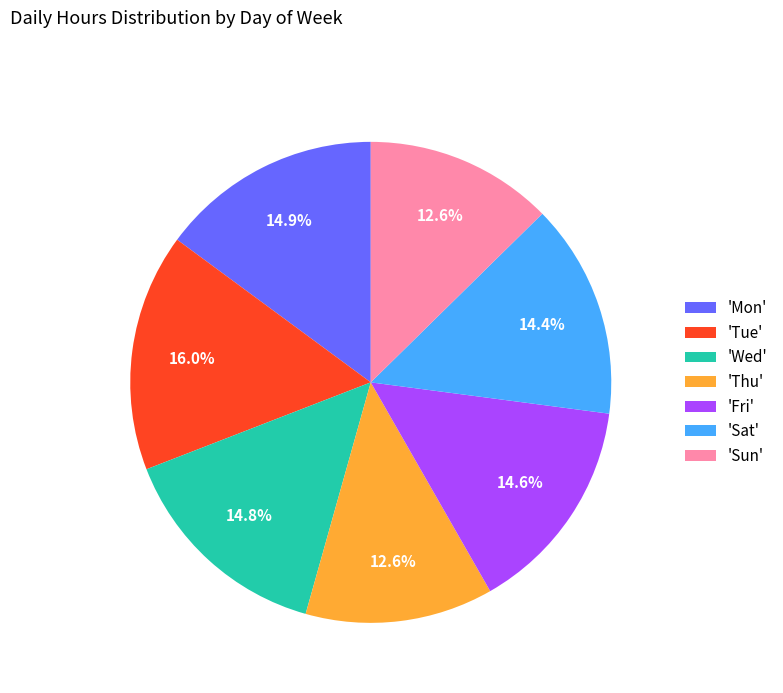

Is there a majority slice in this chart?

No